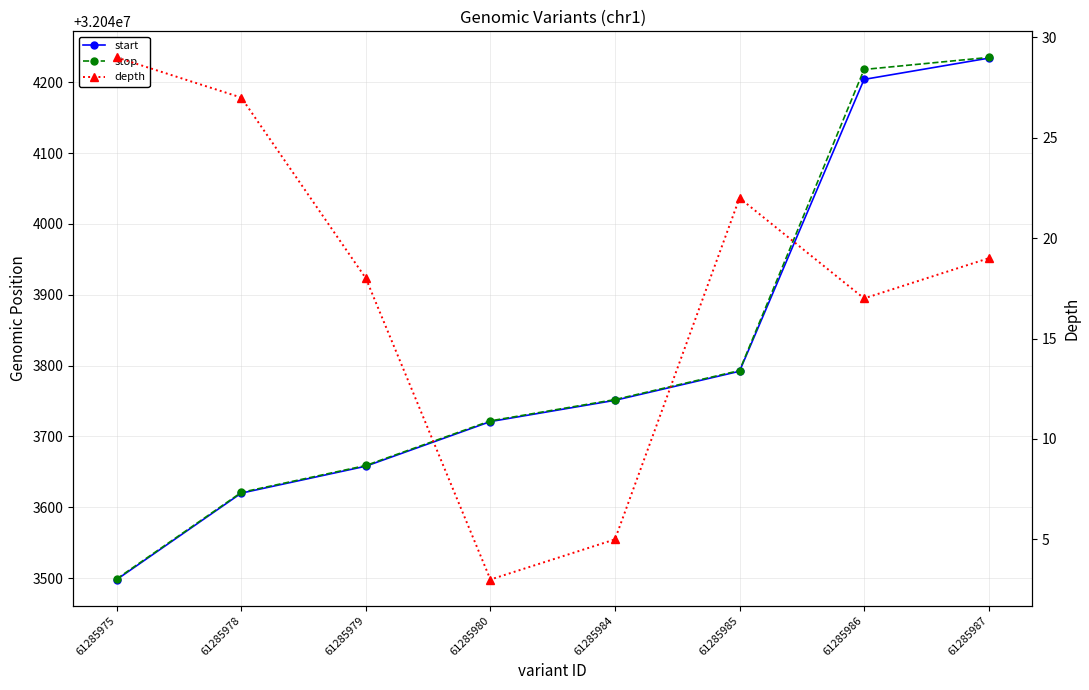

How many values in the start series are below 32043751?

4